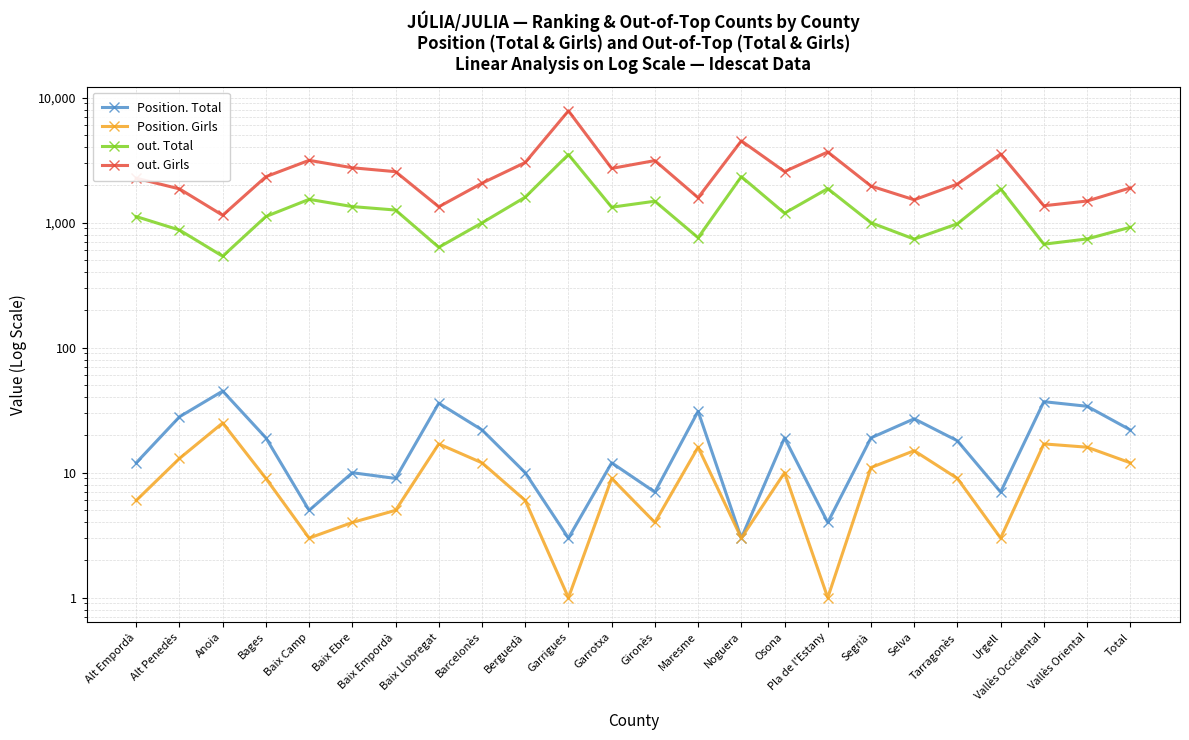

The out. Total series shows 519 at Maresme. True or false?

False